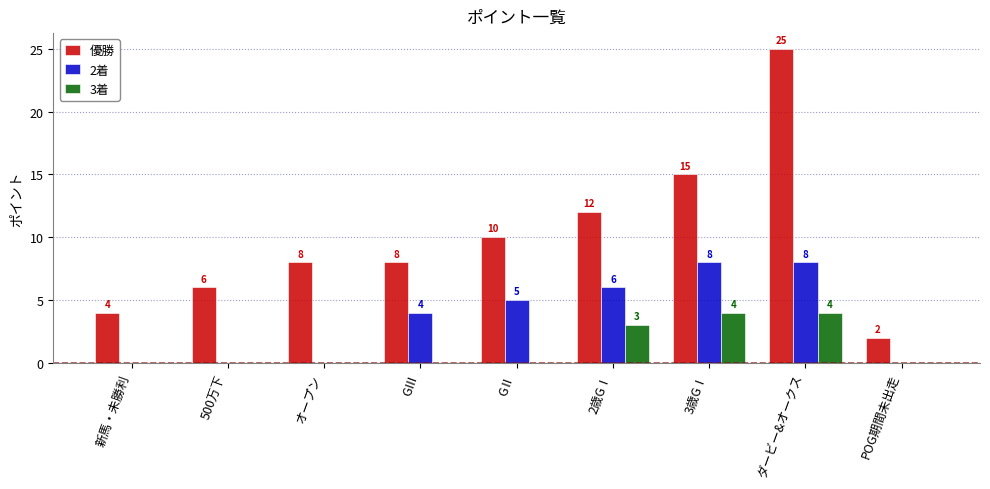

Where is 3着 nearest to the value 2?

2歳GⅠ